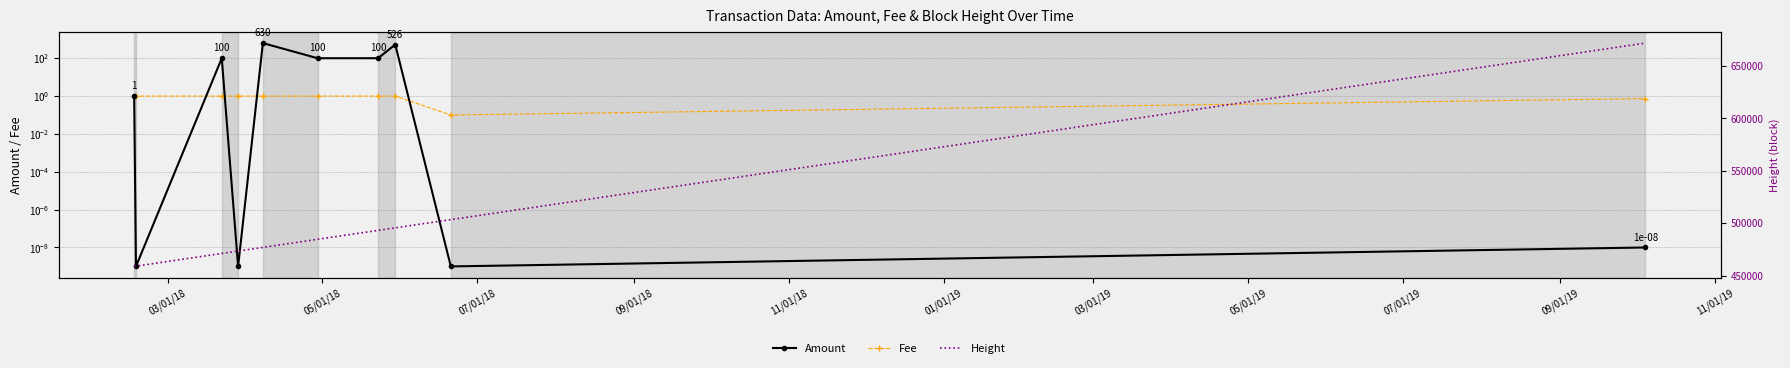

How many lines are shown in the chart?

3